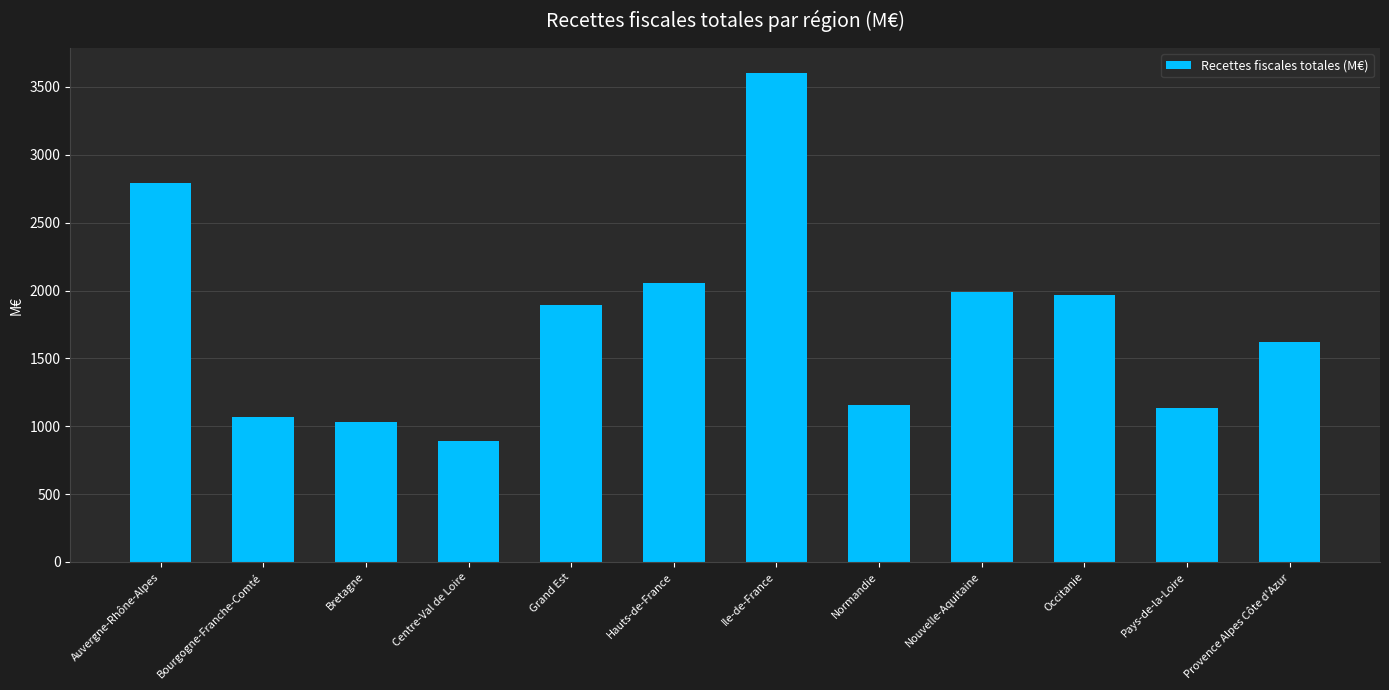

Reading left to right, list all the values displayed in this chart.

Auvergne-Rhône-Alpes=2789.2	Bourgogne-Franche-Comté=1069.6	Bretagne=1033.9	Centre-Val de Loire=891.4	Grand Est=1892.9	Hauts-de-France=2053.4	Ile-de-France=3606.1	Normandie=1155.8	Nouvelle-Aquitaine=1988.7	Occitanie=1965.5	Pays-de-la-Loire=1138.0	Provence Alpes Côte d'Azur=1623.0